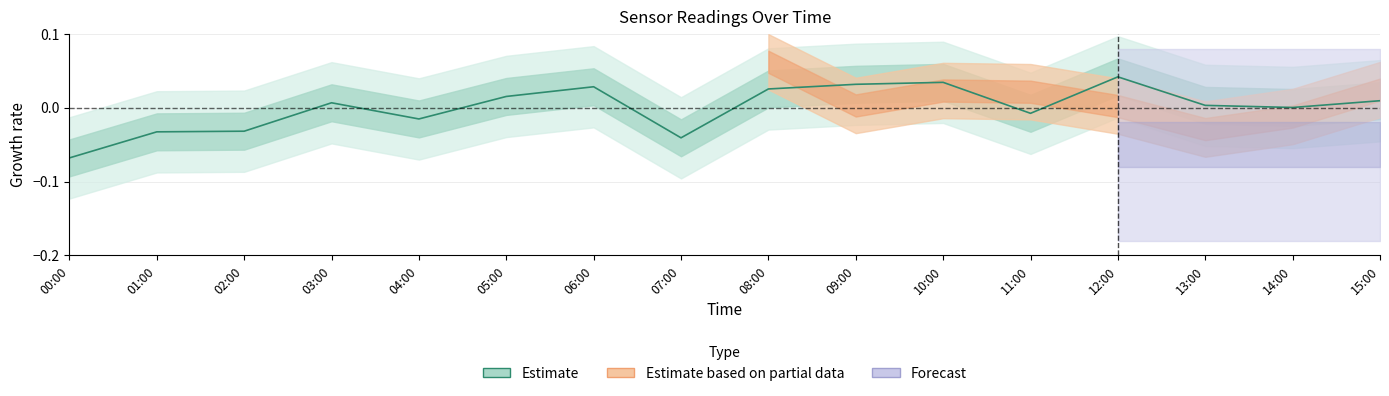

True or false: the data shows -0.1 at 00:00.

False